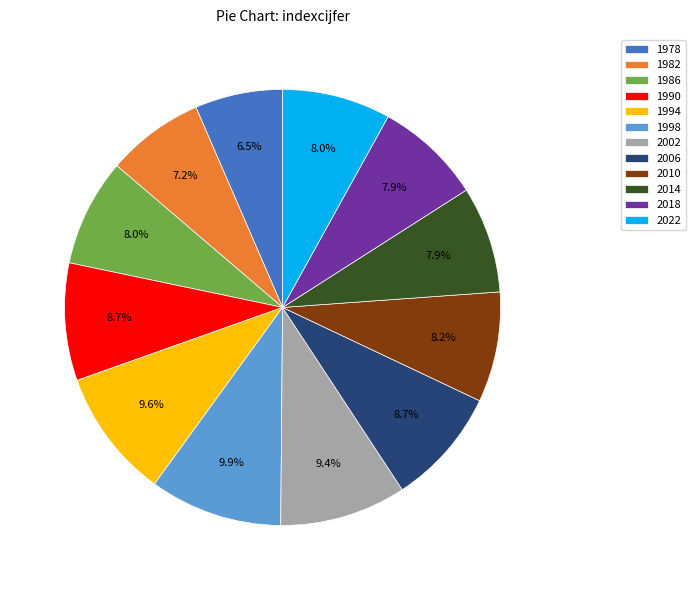

Is it true that 2022 is 20% of the pie?

False